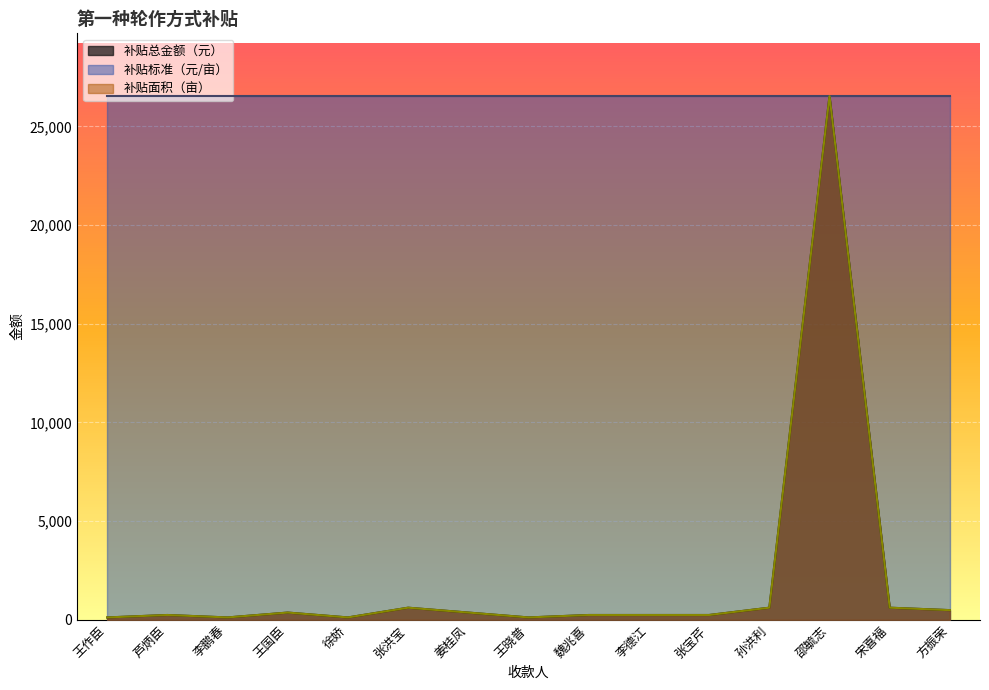

The value of 补贴面积（亩） at 李鹏春 is 209.2. True or false?

False